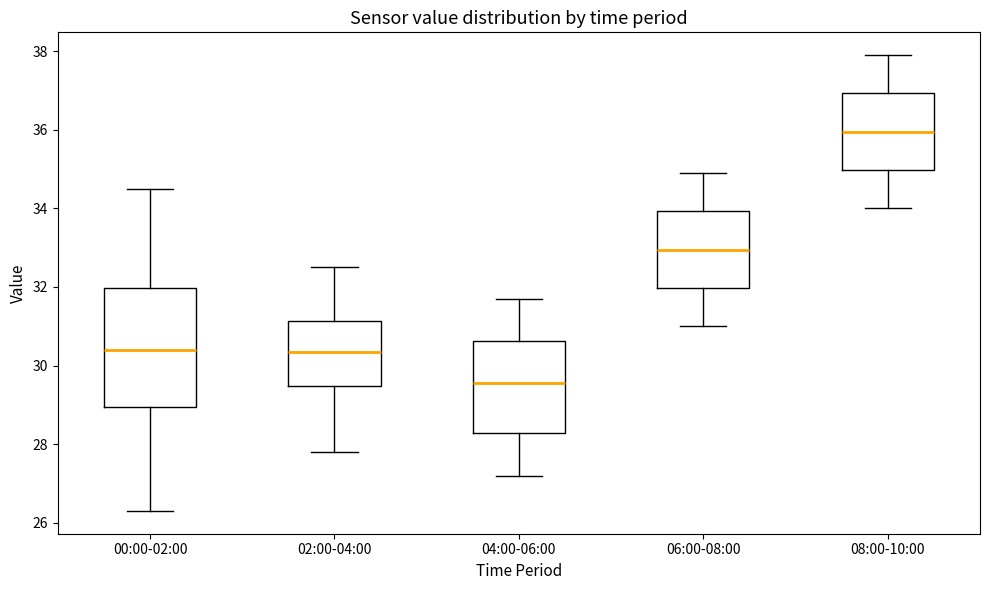

Which box is the tallest, from its lower edge to its upper edge?

00:00-02:00